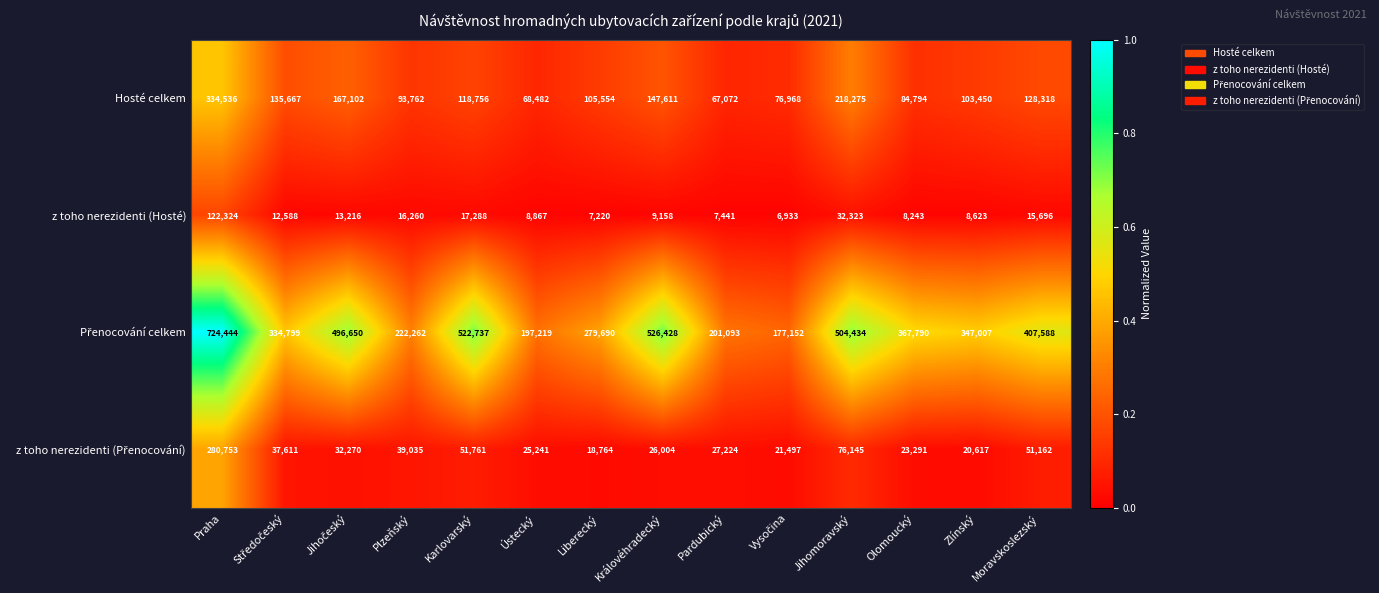

What is the maximum value shown in the chart?

724444